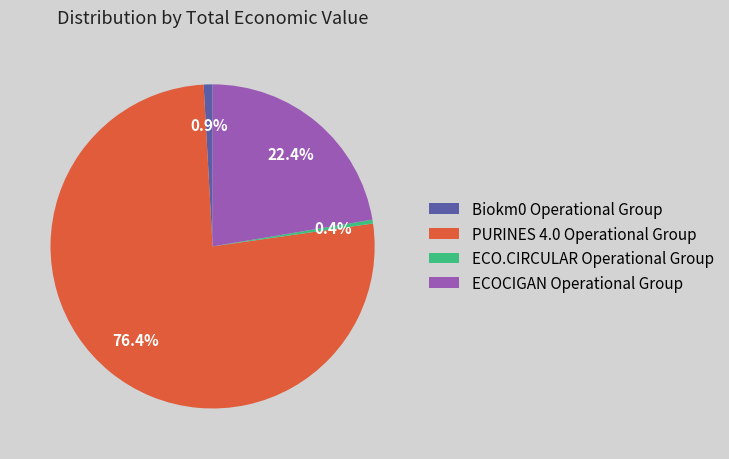

How much of the chart is everything except ECOCIGAN Operational Group?

77.6%